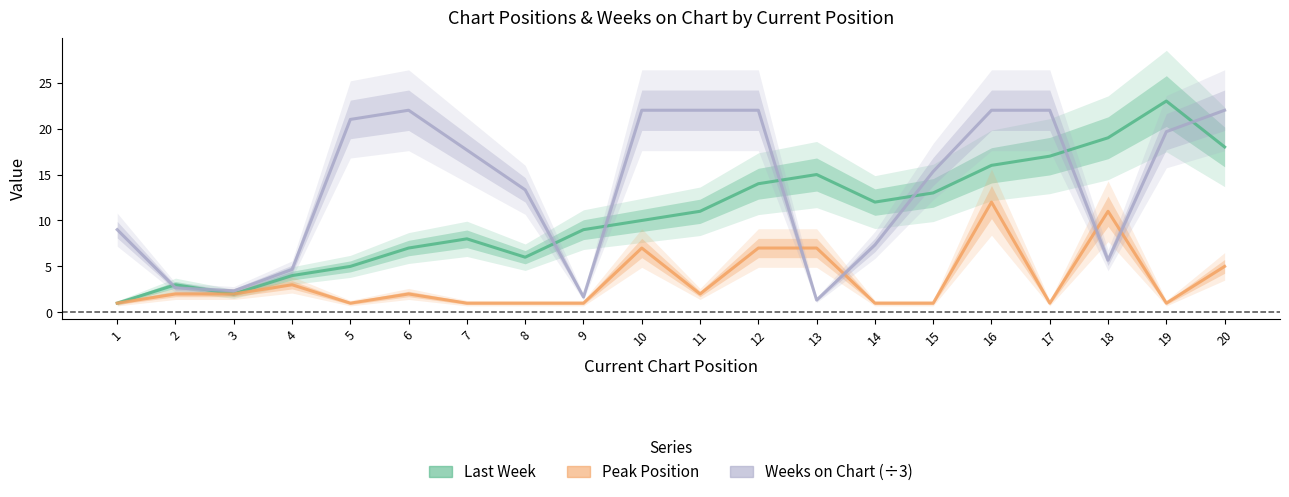

What is the maximum value shown in the chart?

23.0